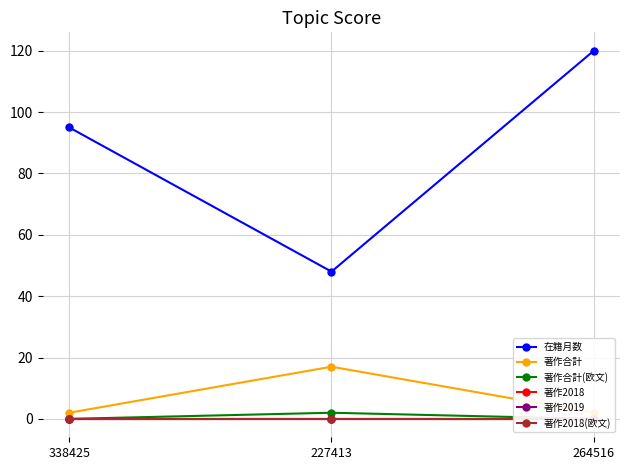

At 227413, list the series in order from largest to smallest.

在籍月数, 著作合計, 著作合計(欧文), 著作2018, 著作2019, 著作2018(欧文)